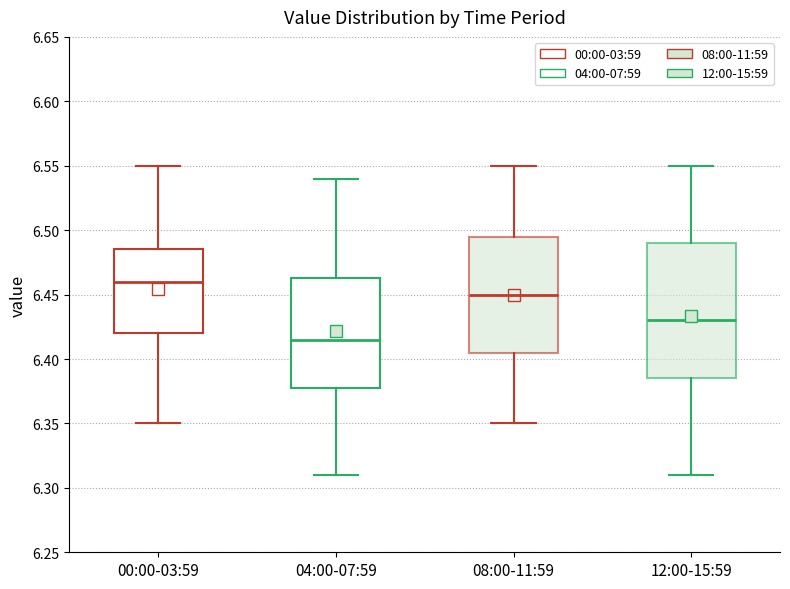

Which box is the tallest, from its lower edge to its upper edge?

12:00-15:59